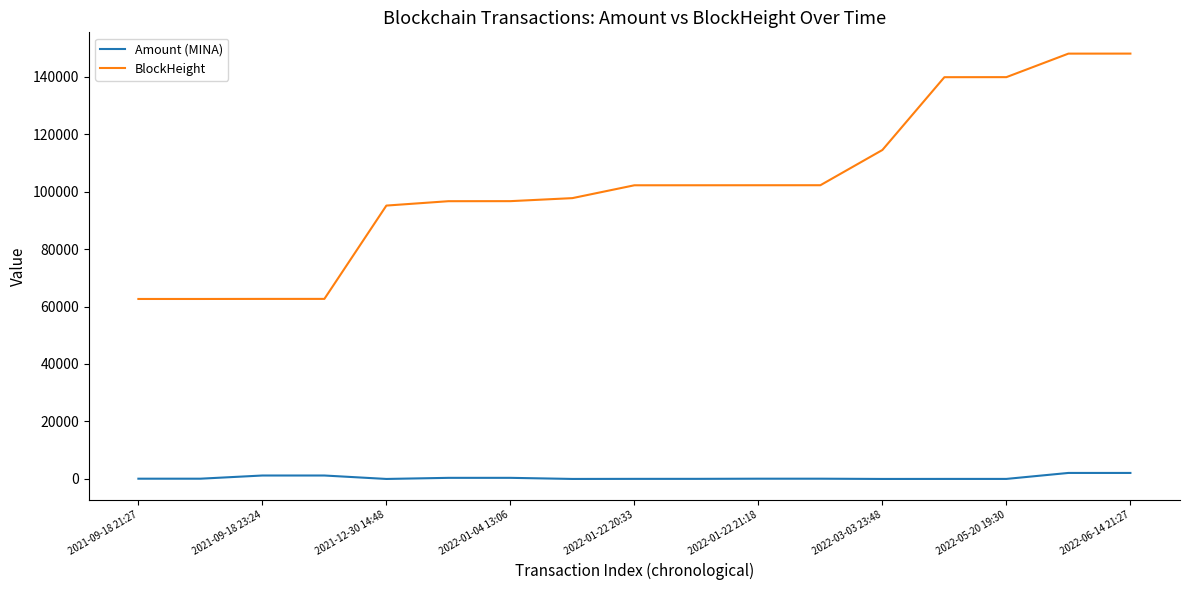

What is the maximum value shown in the chart?

147998.0